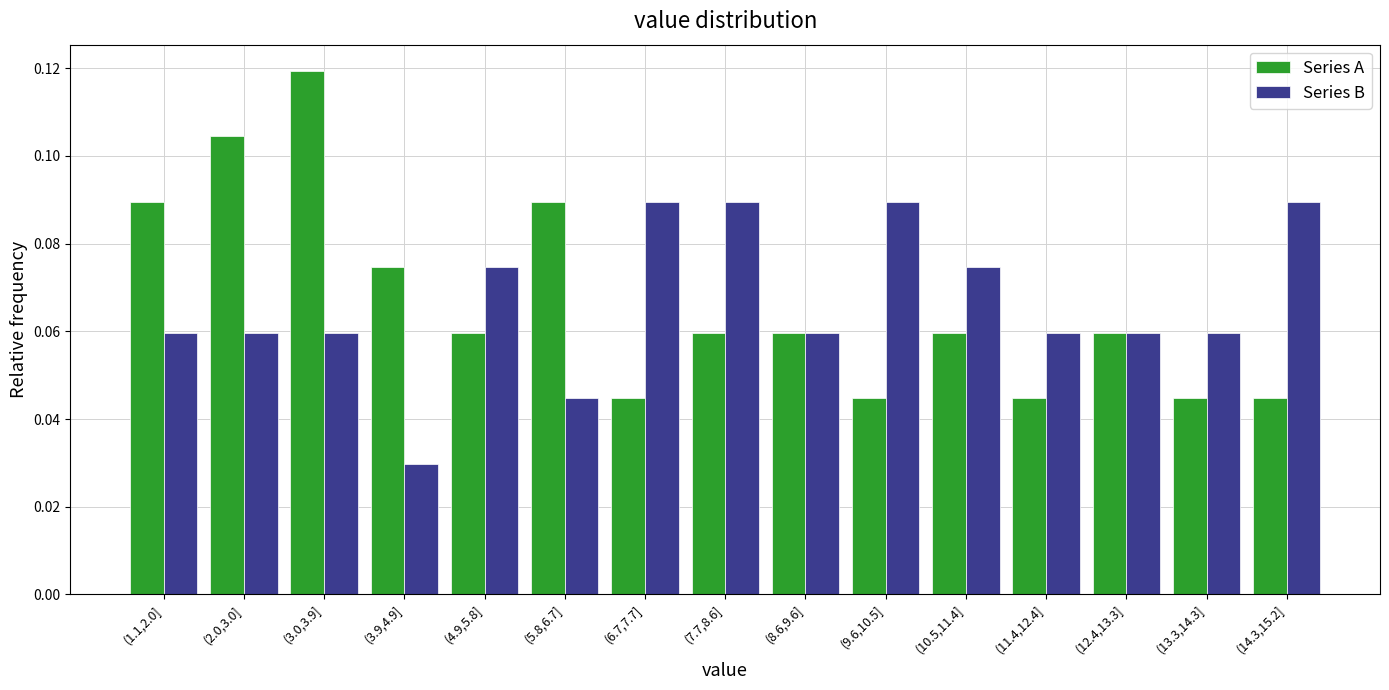

At (4.9,5.8], list the series in order from smallest to largest.

Series A, Series B